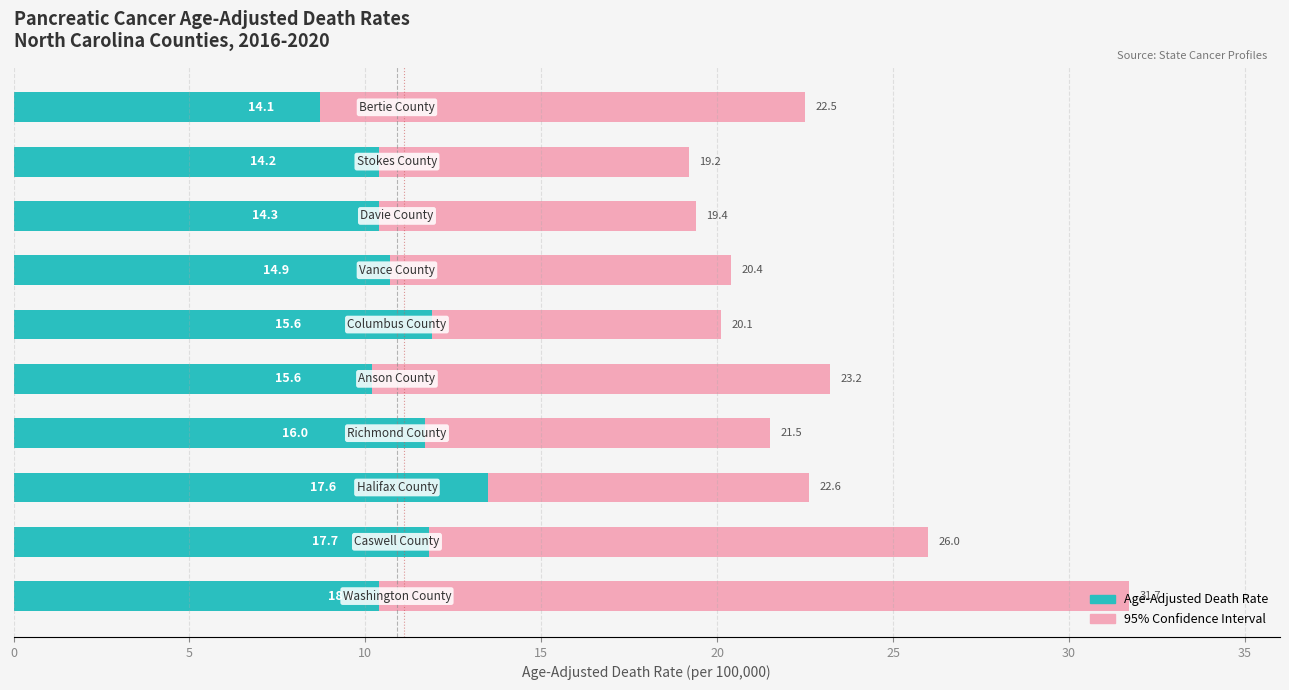

Are the bars horizontal?

Yes